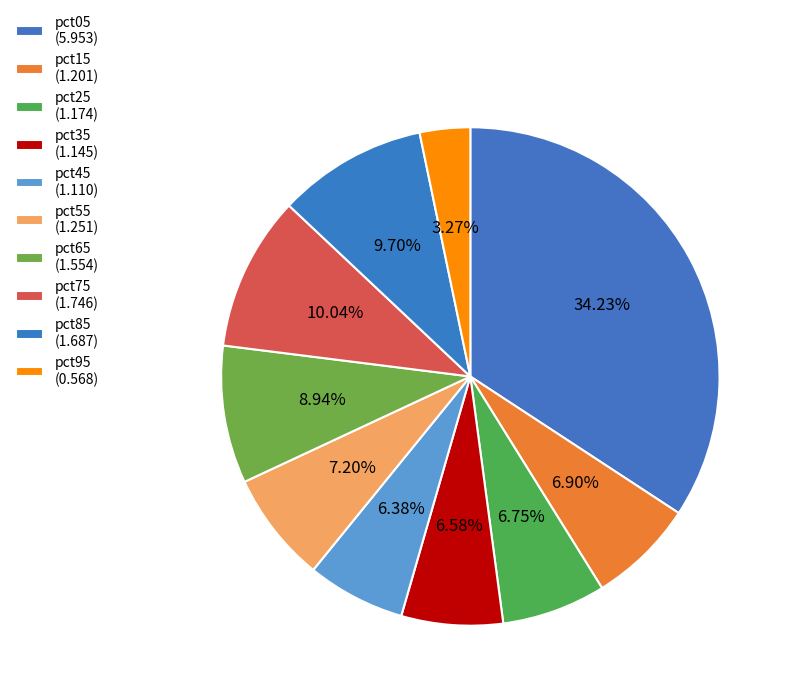

To the nearest percent, what is the average slice percentage?

10%